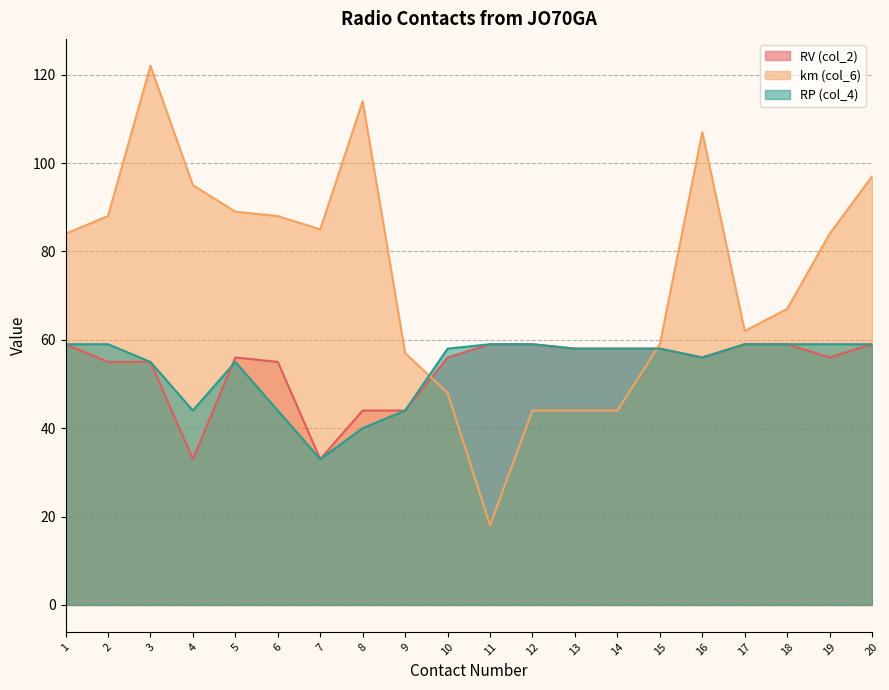

List the series in order of their peak value, highest first.

km (col_6), RV (col_2), RP (col_4)